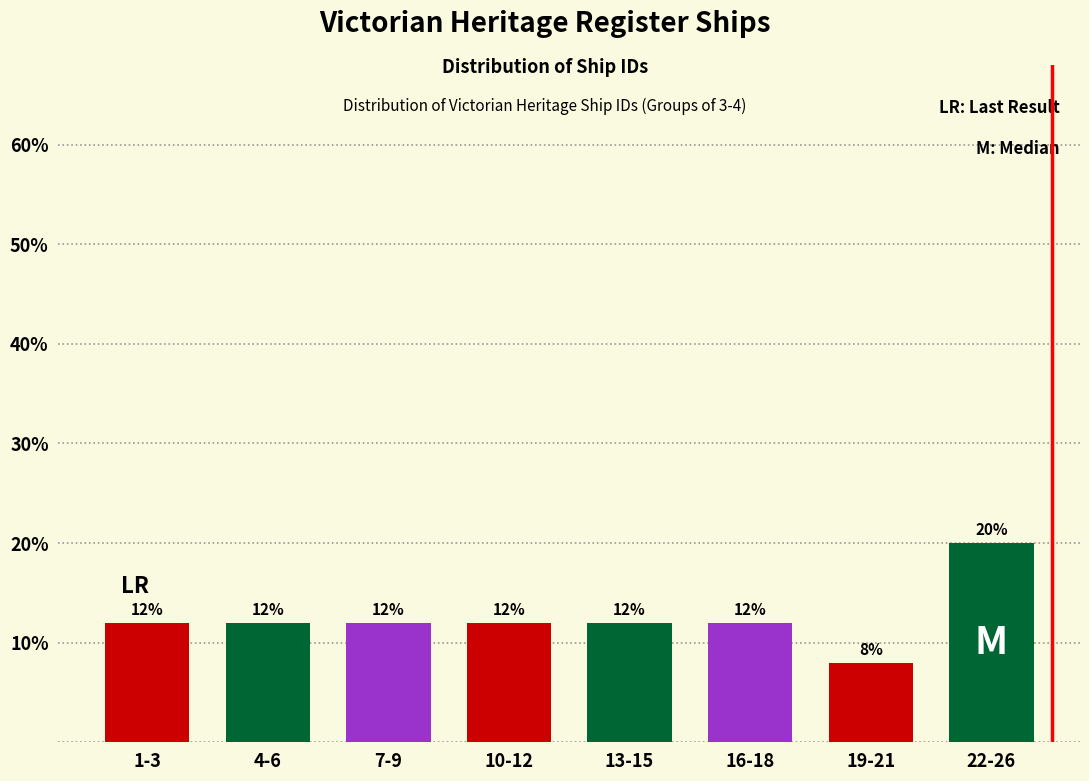

Reading right to left, transcribe all the data shown in this chart.

20	8	12	12	12	12	12	12